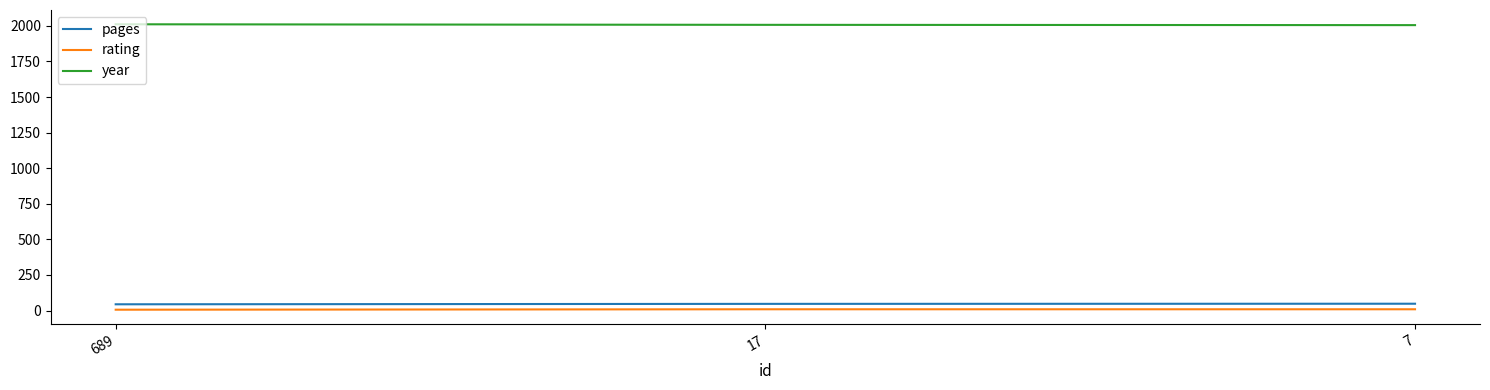

What value does the pages series have at 7?

48